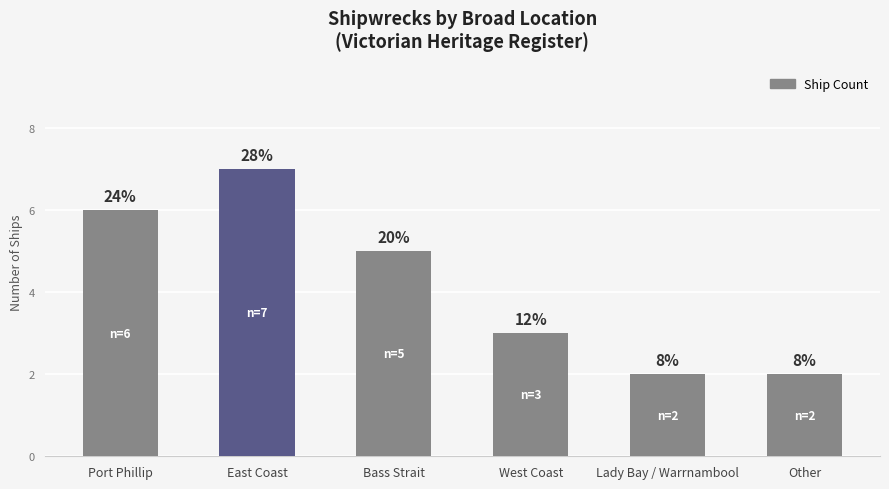

What is the approximate value at Other?

2